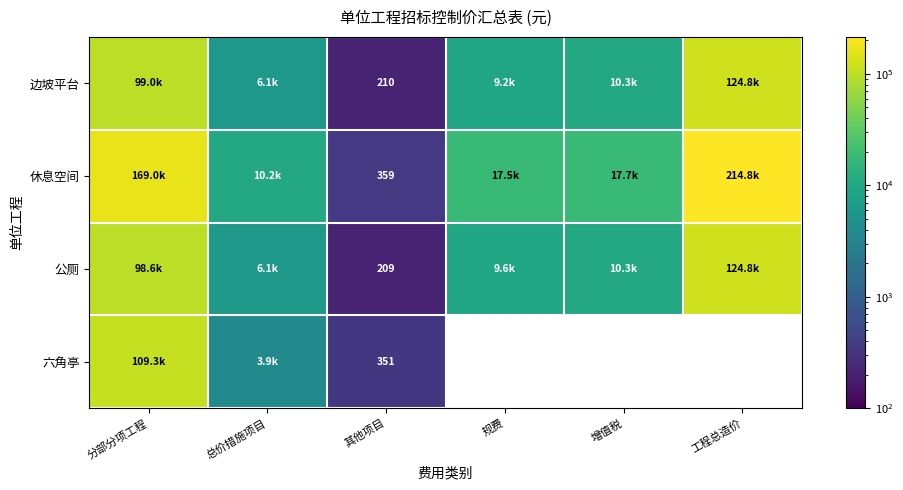

Which series has the largest range (max minus min)?

休息空间